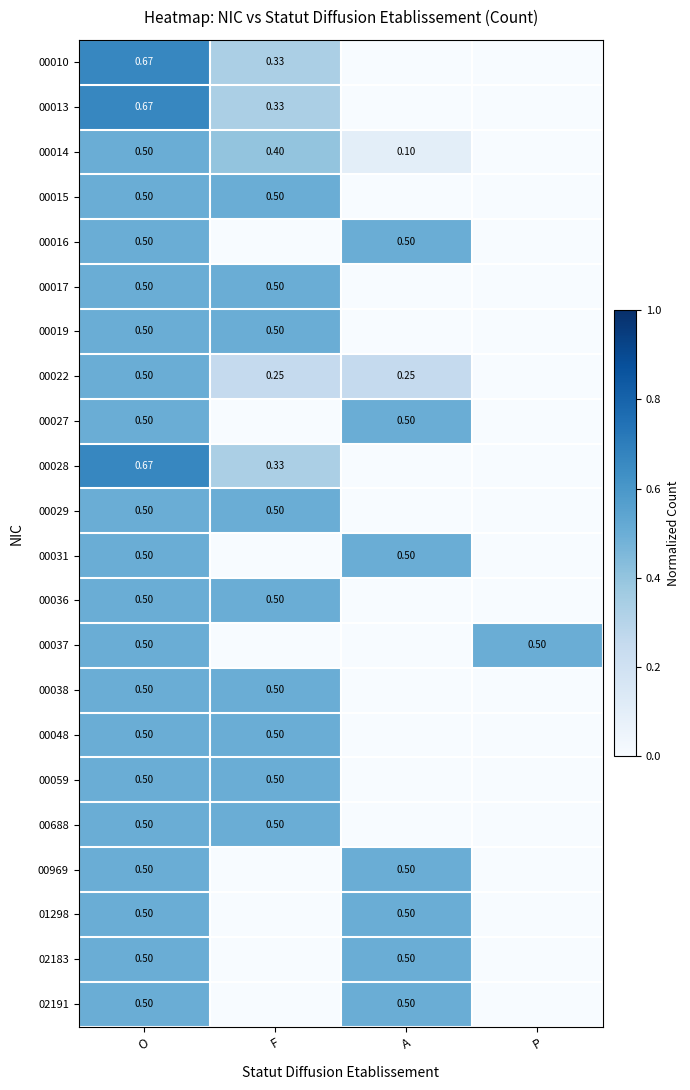

Count the 00037 values in the range 0 to 1.

4